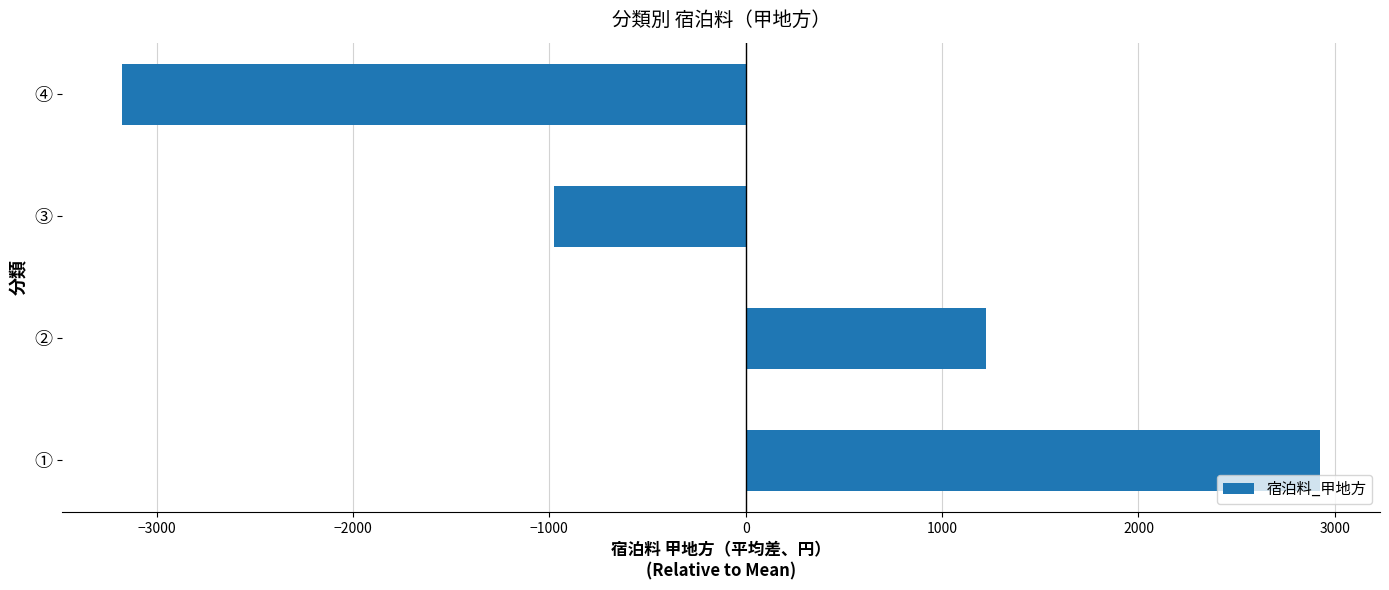

What is the change in value from ① to ③?

-3900